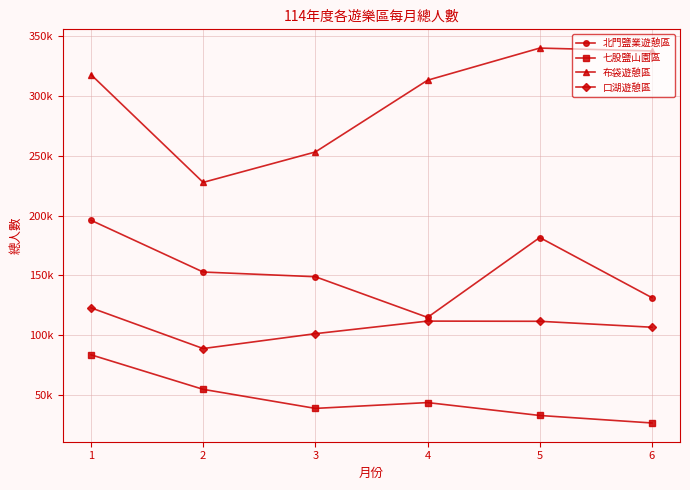

Does the chart display data point markers on the line(s)?

Yes